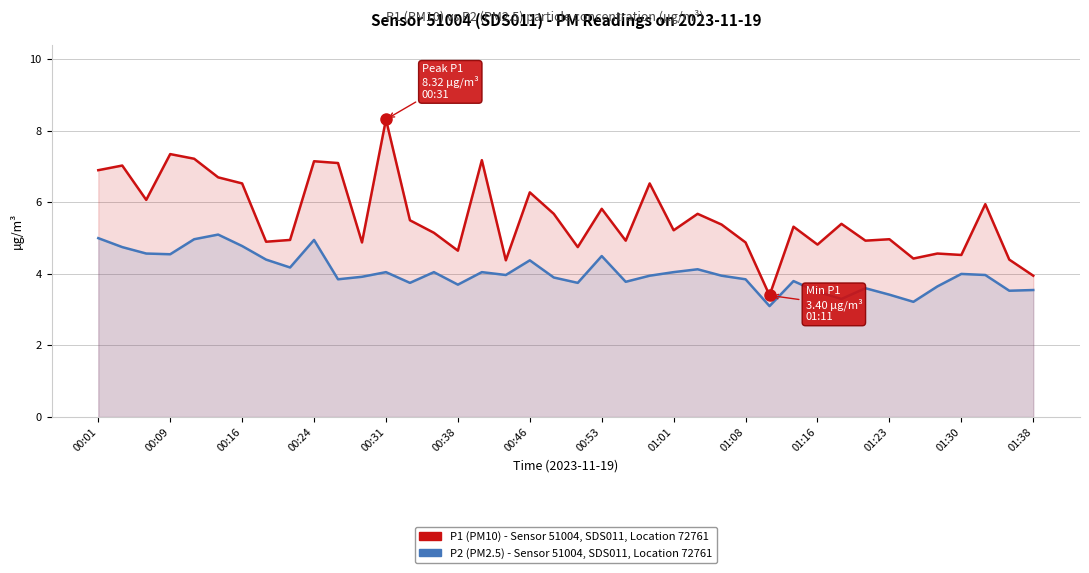

At which label does P1 (PM10) first exceed 5?

00:01